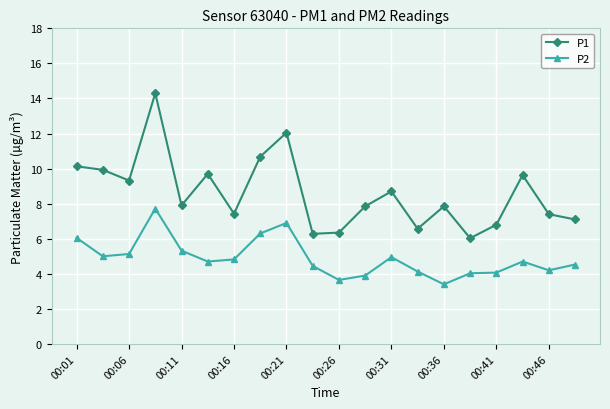

What is the sum of all P2 values?

98.0